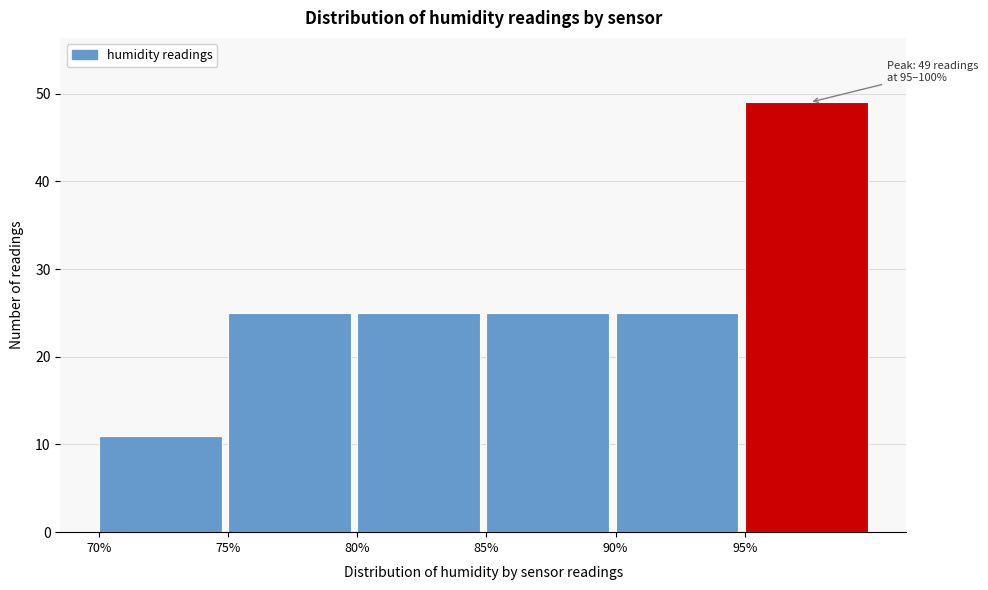

Which range on the x-axis has the tallest bar?

95 to 100